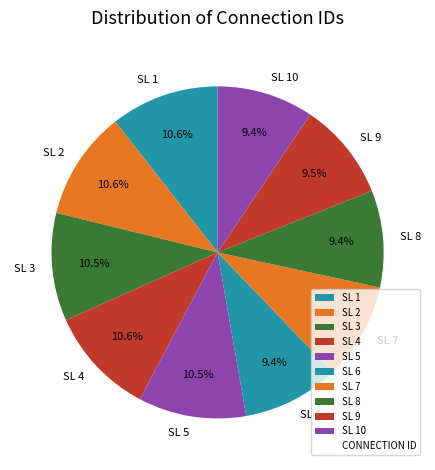

Between SL 5 and SL 9, which is larger?

SL 5